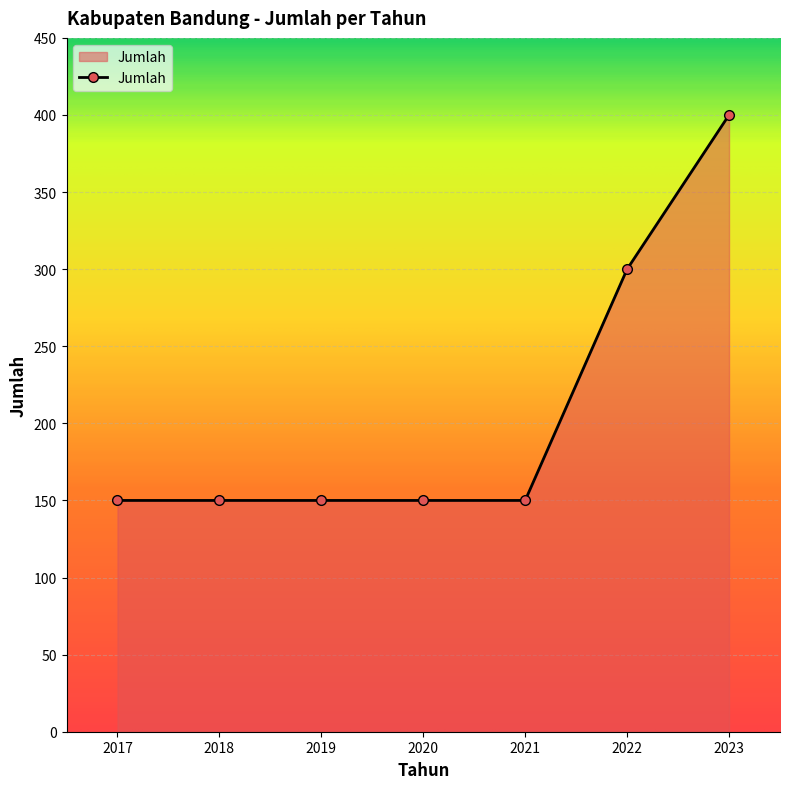

True or false: there are more than 2 points higher than both neighbors.

False